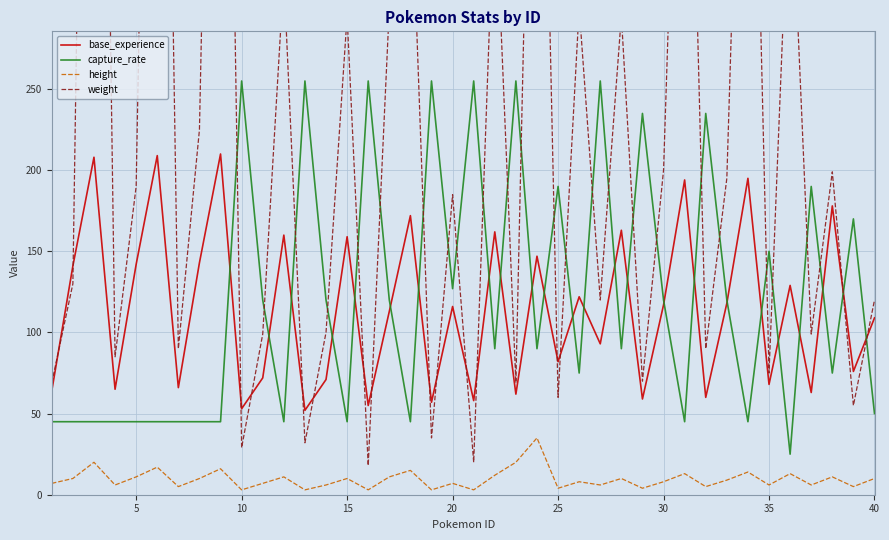

How many distinct data groups are displayed?

4